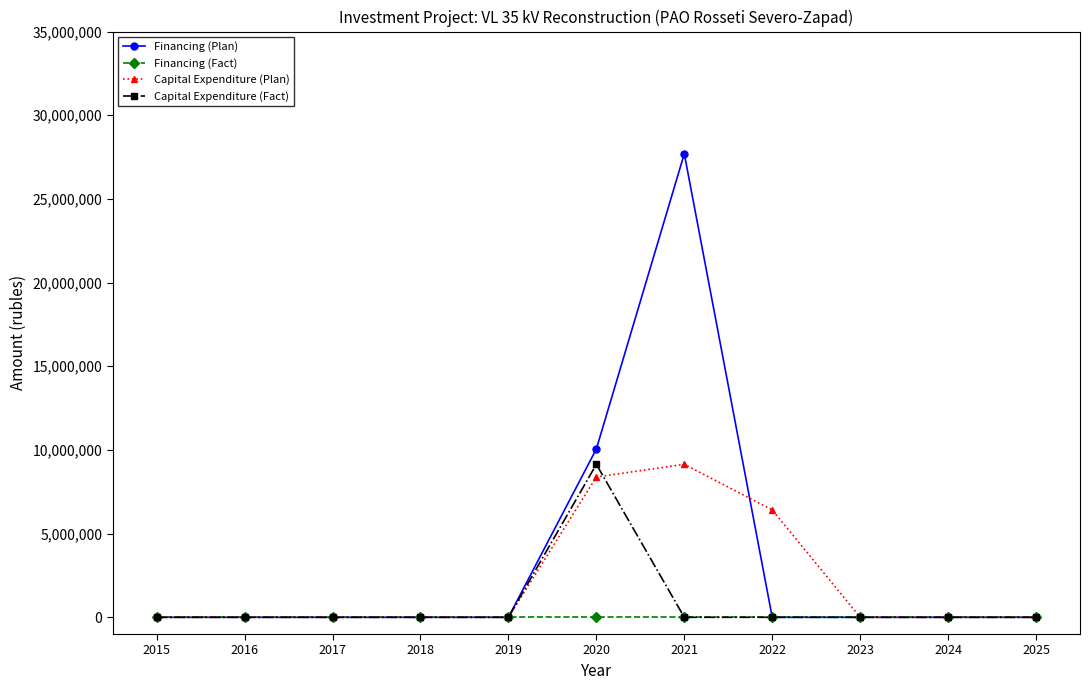

What is the highest value of the Financing (Plan) series?

27699673